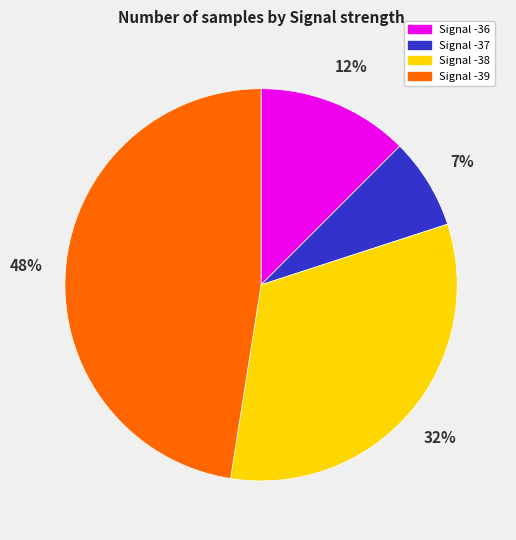

Is there any slice that represents more than half of the pie?

No